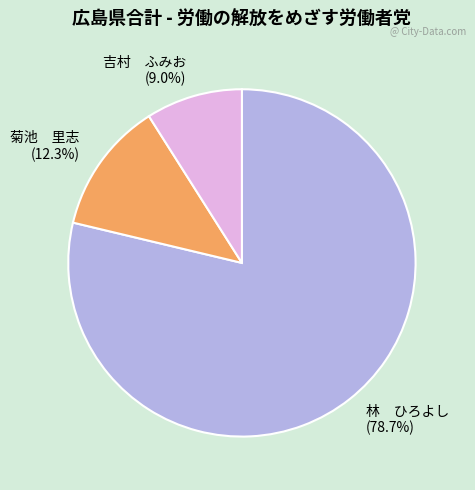

What percentage is NOT represented by 吉村 ふみお (9.0%)?

91.0%